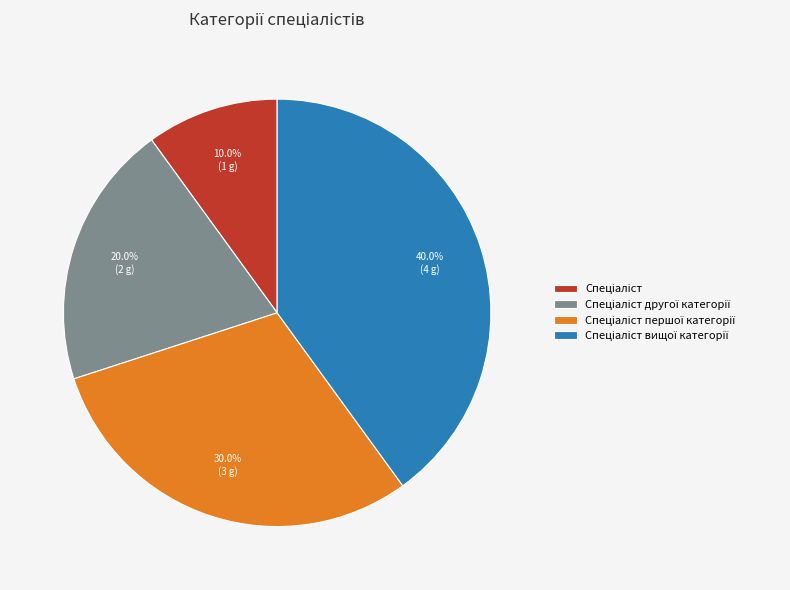

Is there any slice that represents more than half of the pie?

No